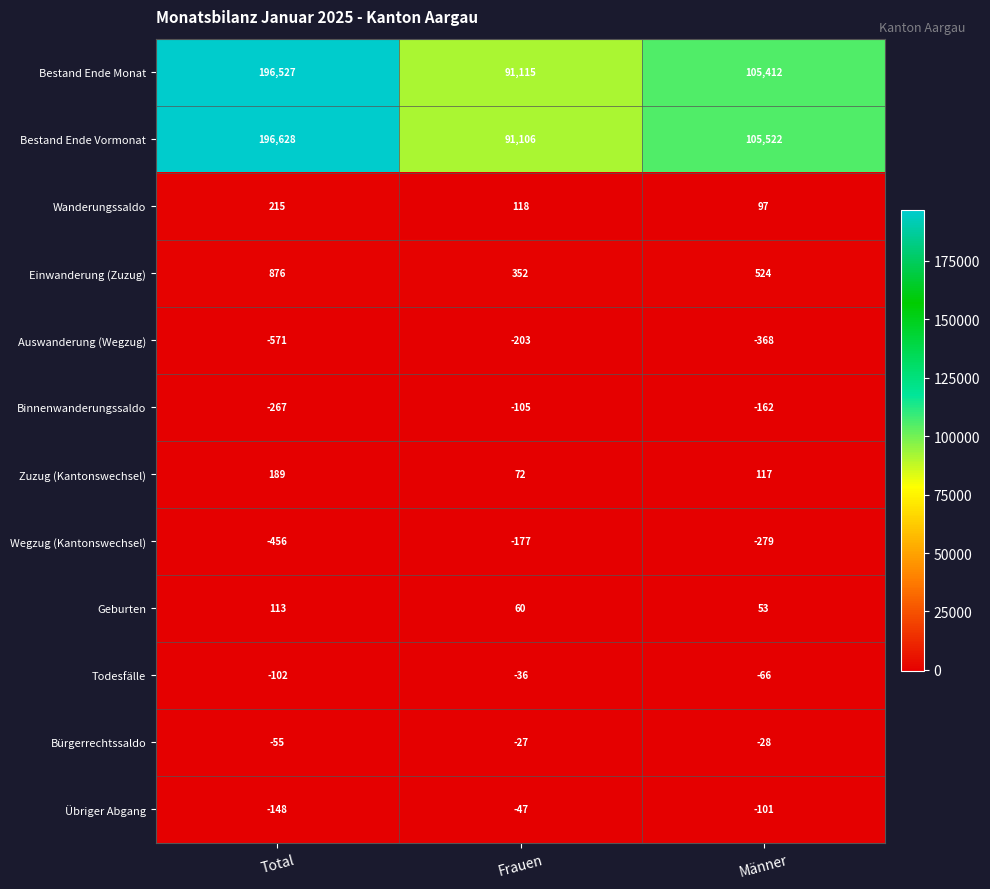

What is the average value of the Wegzug (Kantonswechsel) series?

-304